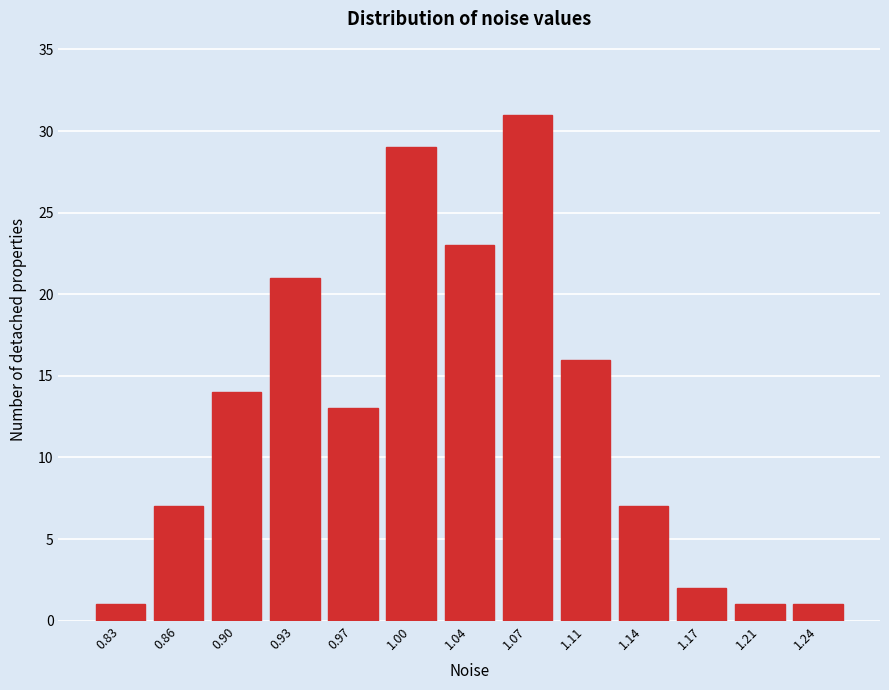

Reading left to right, list all the values displayed in this chart.

0.83=1	0.86=7	0.90=14	0.93=21	0.97=13	1.00=29	1.04=23	1.07=31	1.11=16	1.14=7	1.17=2	1.21=1	1.24=1